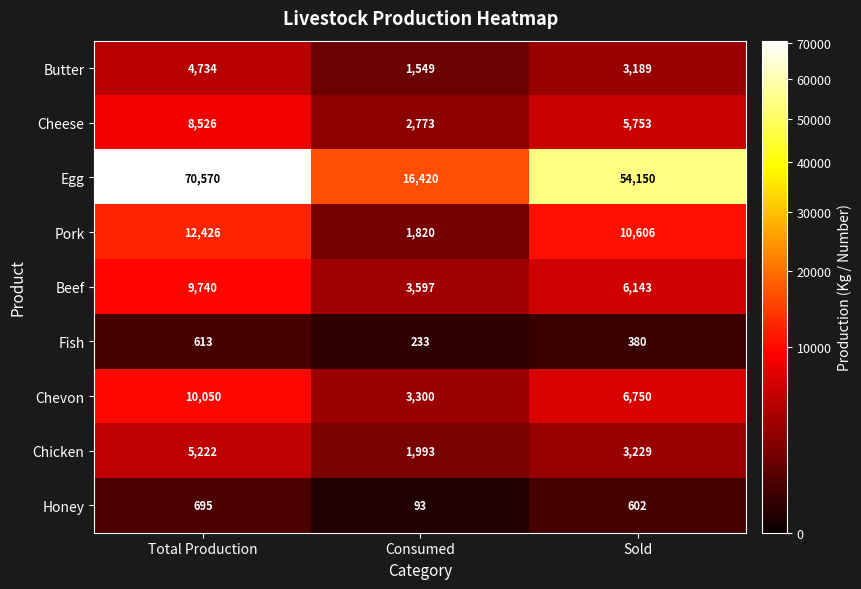

At which label is Chicken closest to 3607?

Sold